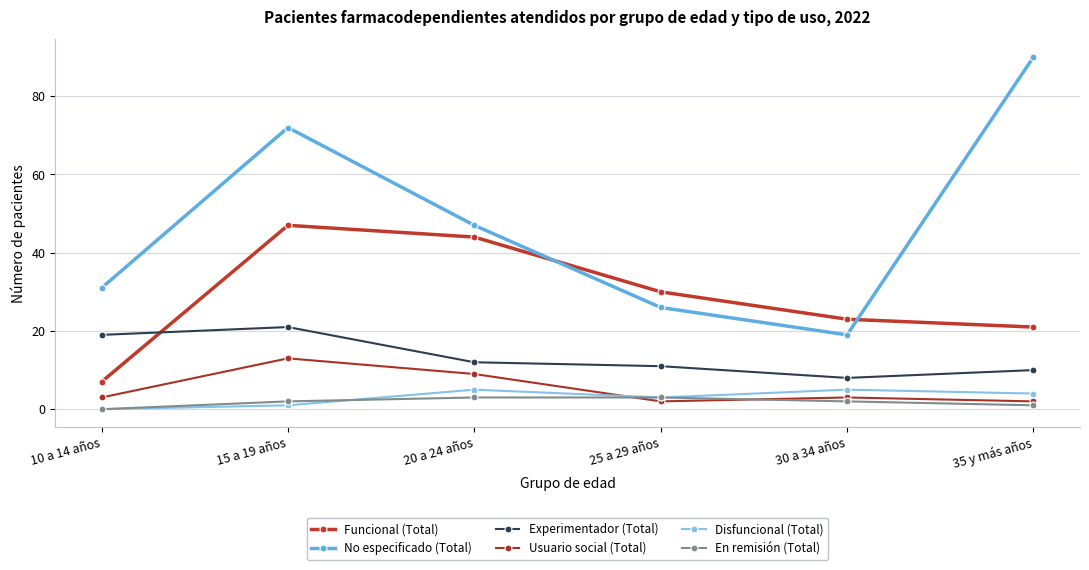

What is the maximum value shown in the chart?

90